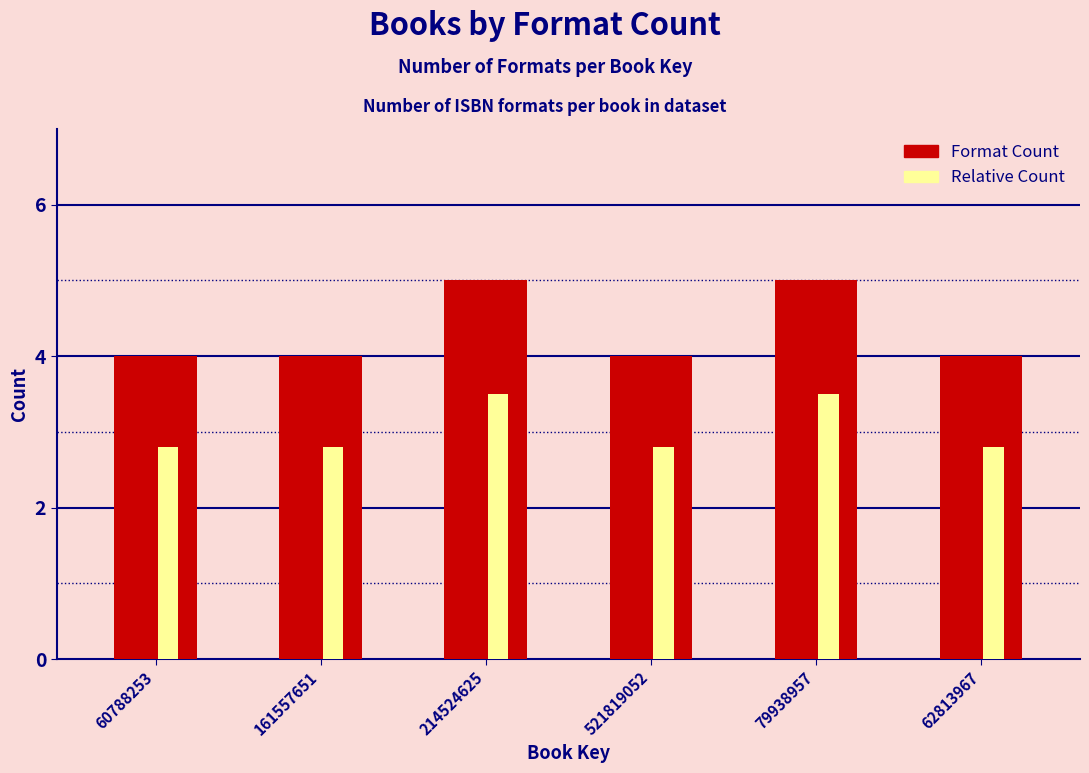

What is the sum of the Format Count values at 60788253 and 214524625?

9.0